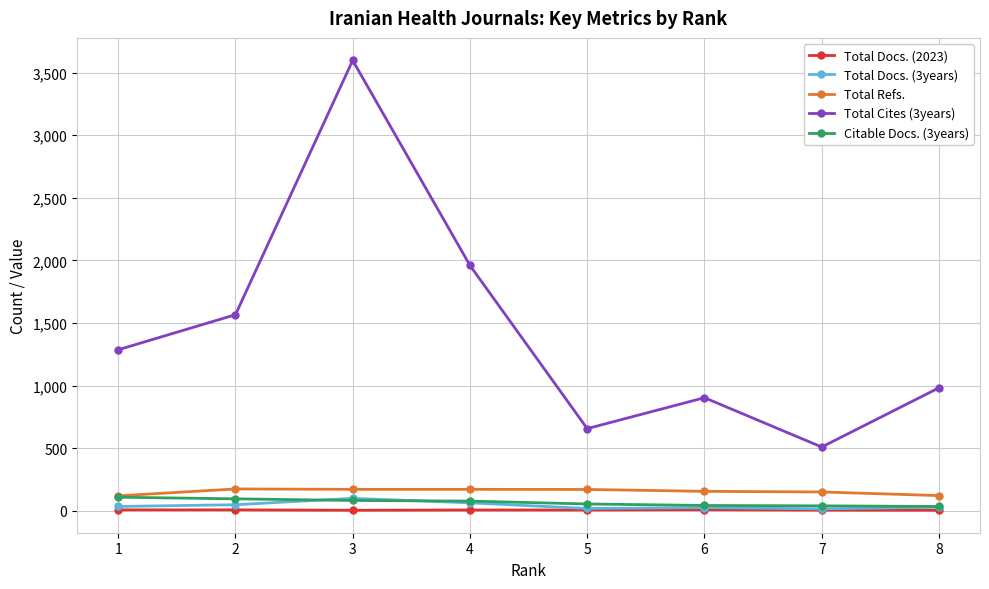

What is the minimum value for Total Docs. (3years)?

15